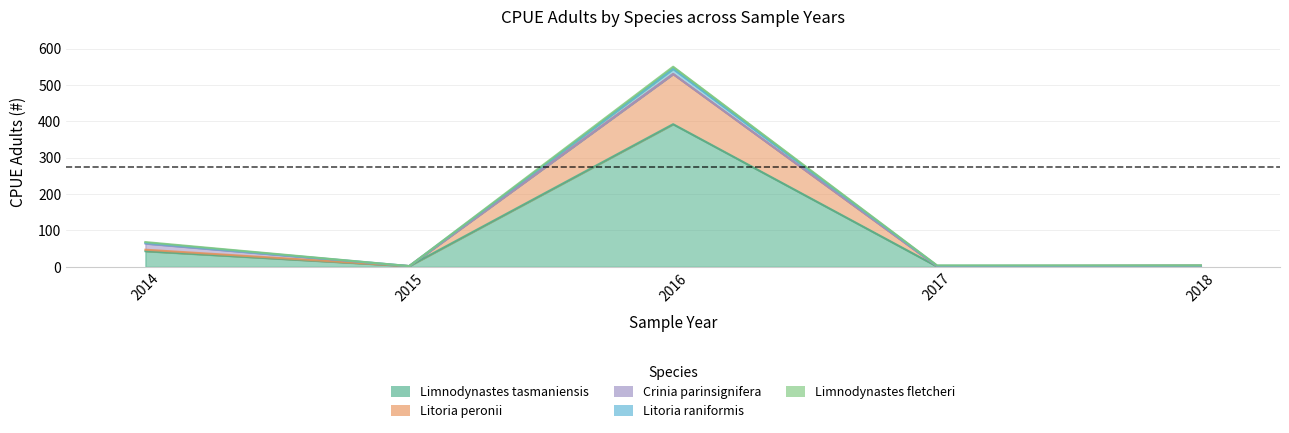

How many interior local valleys does the Litoria raniformis series have?

1